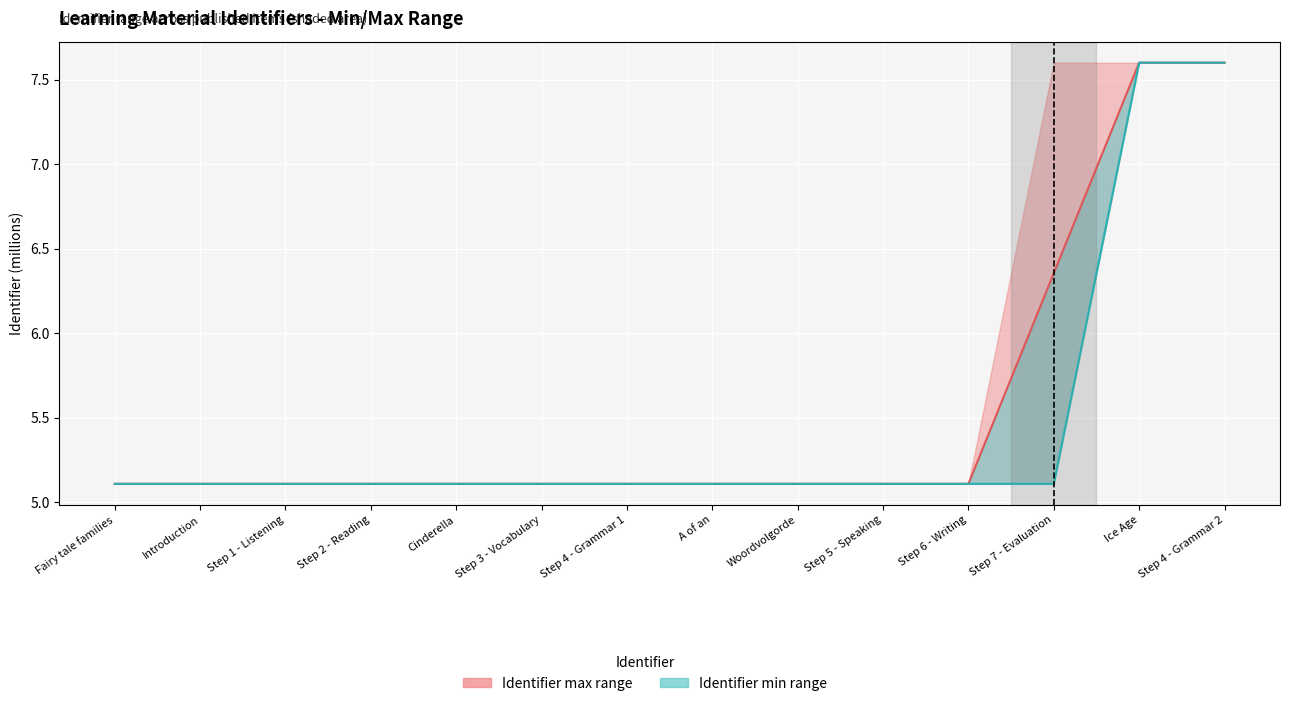

What is the difference between the maximum and second lowest values in the Identifier mid series?

2.5